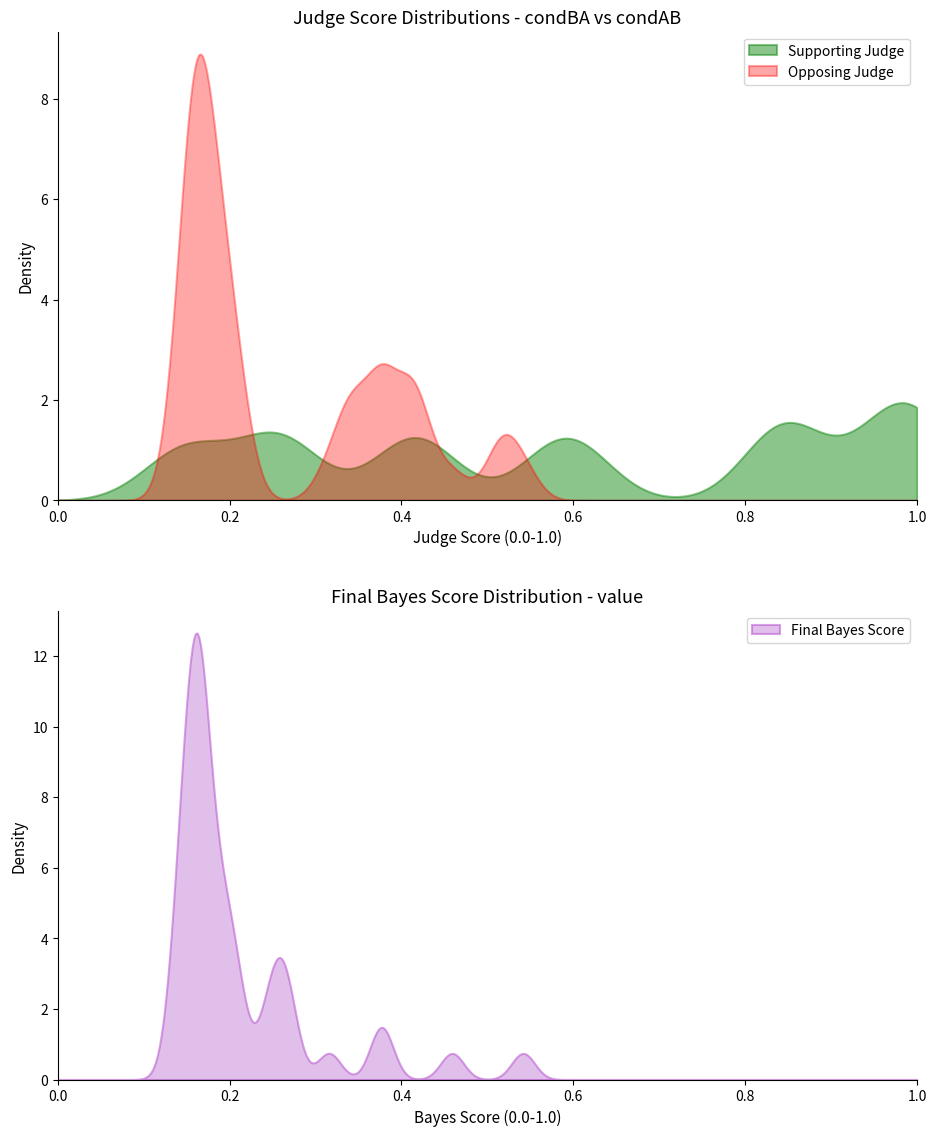

What is the difference between the maximum and minimum values in the condBA series?

0.9